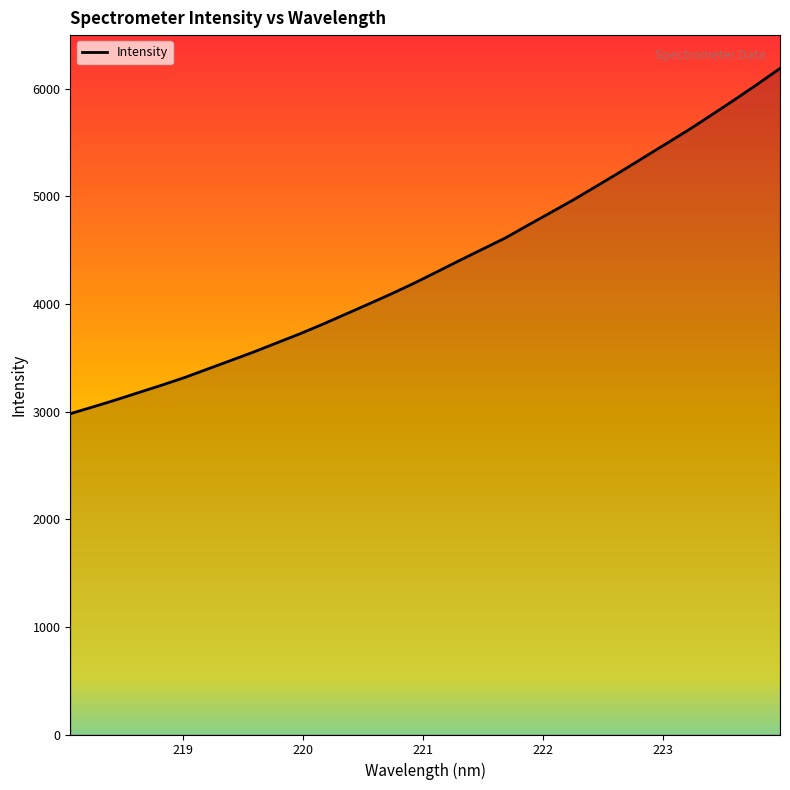

What is the minimum value shown in the chart?

2979.8